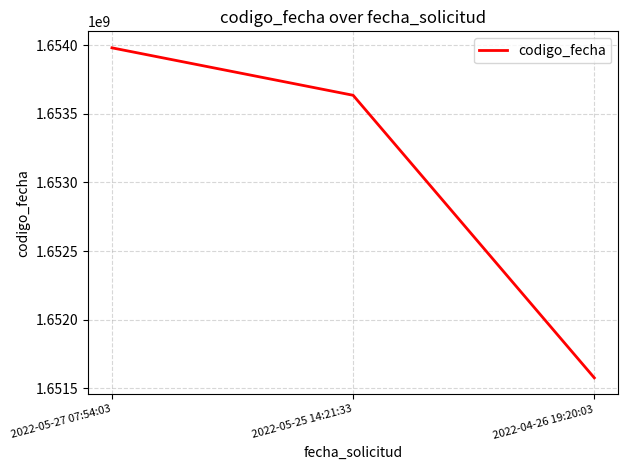

Is it true that the value at 2022-05-27 07:54:03 is 2239886261?

False